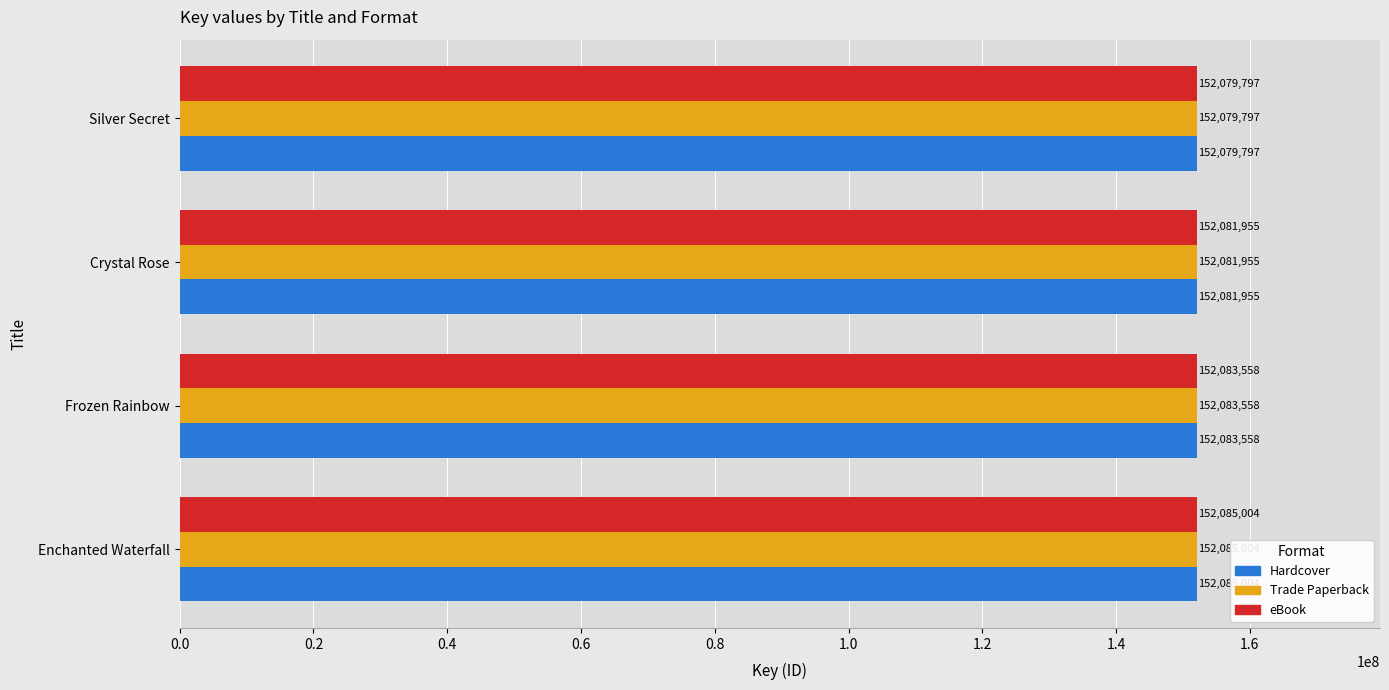

Is the value of Trade Paperback at Silver Secret greater than the value of eBook at Frozen Rainbow?

No